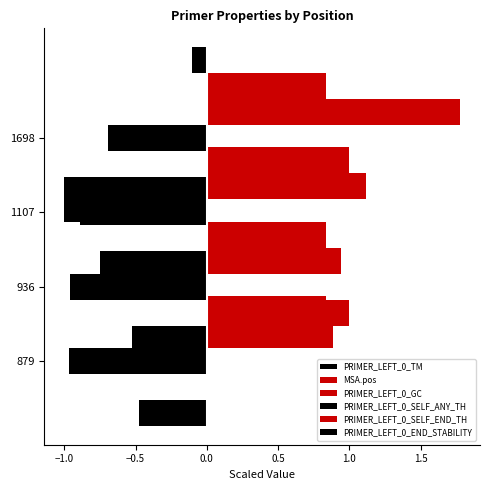

Is the value of PRIMER_LEFT_0_GC at −0.5 greater than the value of PRIMER_LEFT_0_SELF_END_TH at −0.5?

Yes